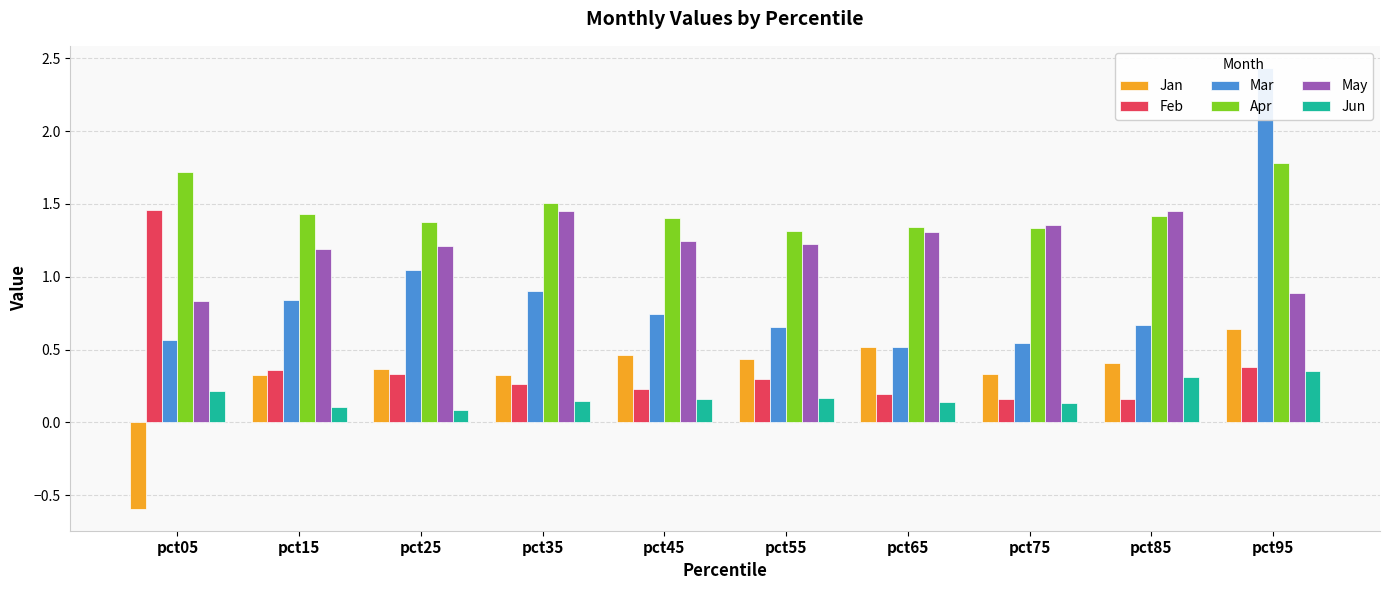

What is the minimum value for Feb?

0.2